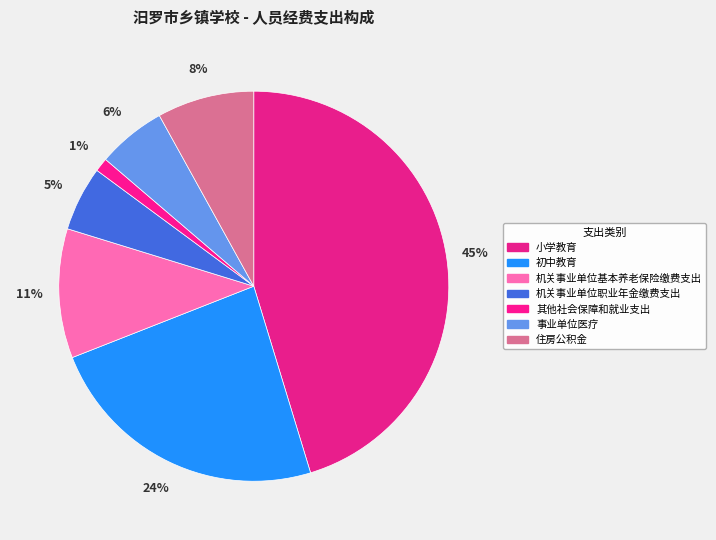

How many slices are in this pie chart?

7